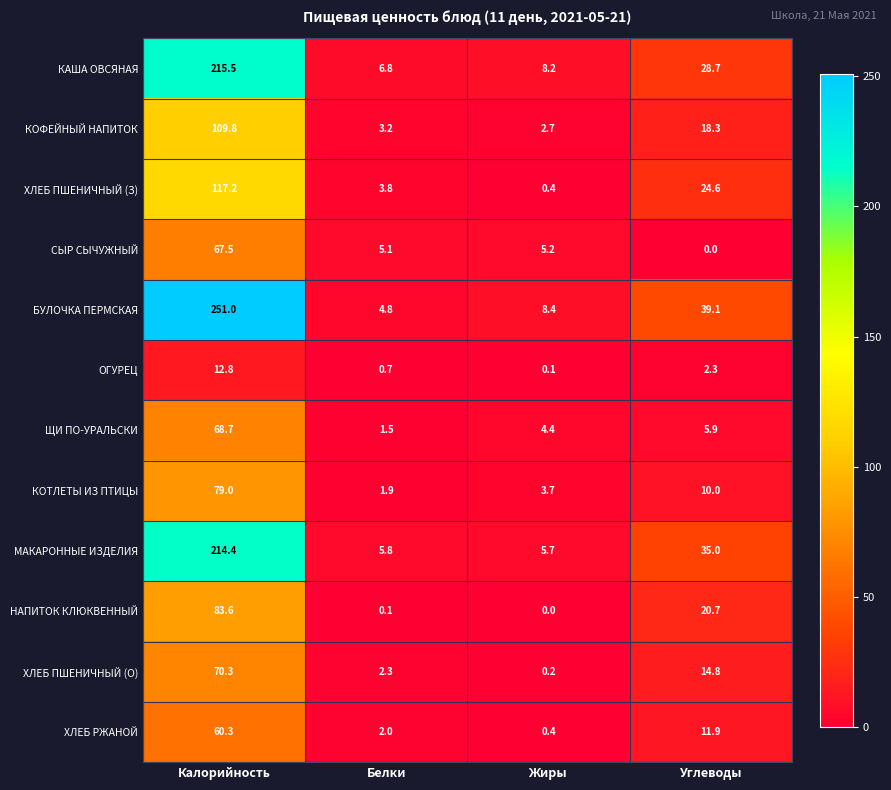

List the series in order of their peak value, highest first.

БУЛОЧКА ПЕРМСКАЯ, КАША ОВСЯНАЯ, МАКАРОННЫЕ ИЗДЕЛИЯ, ХЛЕБ ПШЕНИЧНЫЙ (З), КОФЕЙНЫЙ НАПИТОК, НАПИТОК КЛЮКВЕННЫЙ, КОТЛЕТЫ ИЗ ПТИЦЫ, ХЛЕБ ПШЕНИЧНЫЙ (О), ЩИ ПО-УРАЛЬСКИ, СЫР СЫЧУЖНЫЙ, ХЛЕБ РЖАНОЙ, ОГУРЕЦ